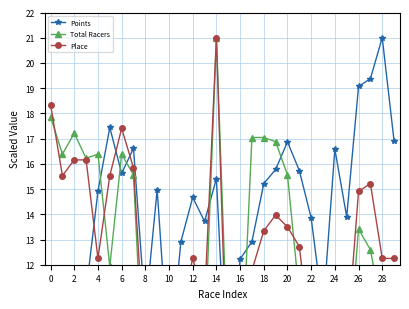

What is the minimum value for Total Racers?

6.0